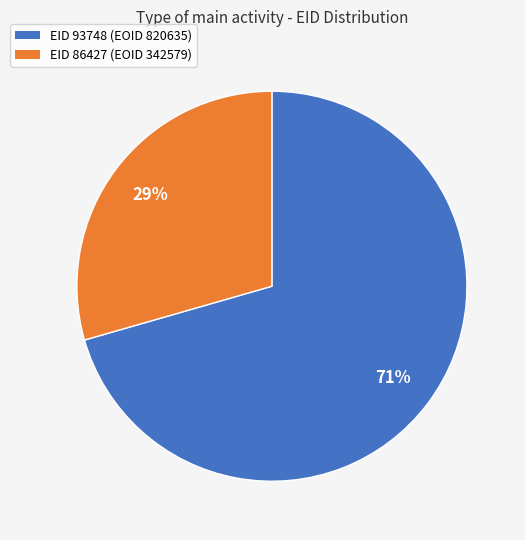

Is there a majority slice in this chart?

Yes